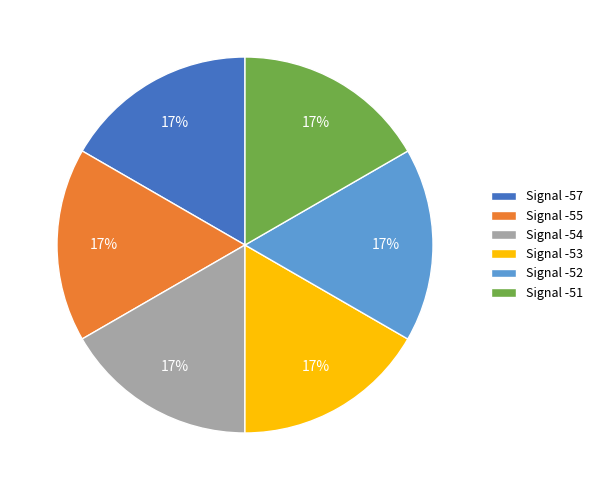

How many slices are in this pie chart?

6